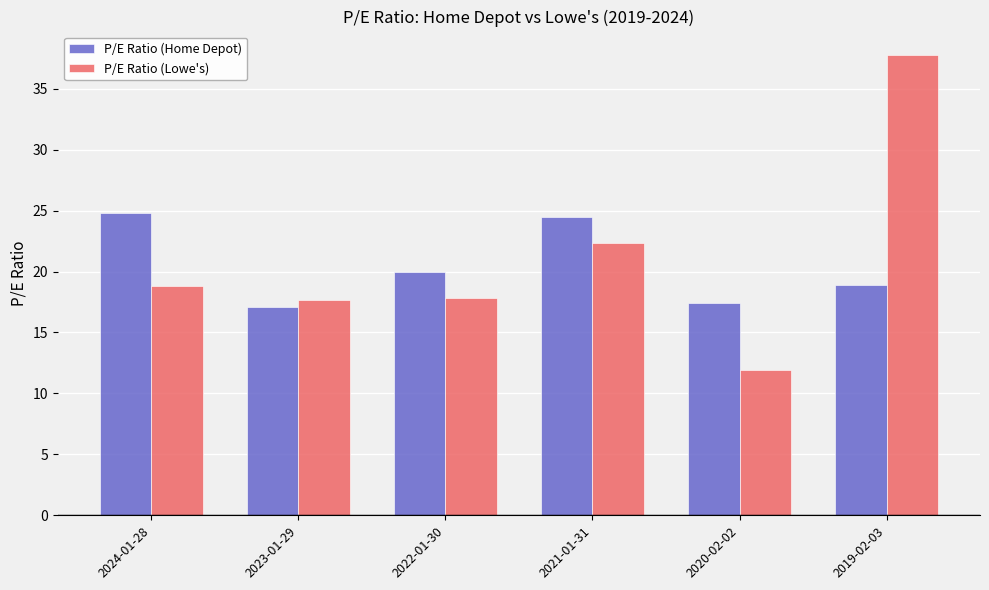

What is the difference between the maximum and minimum values in the P/E Ratio (Lowe's) series?

25.8